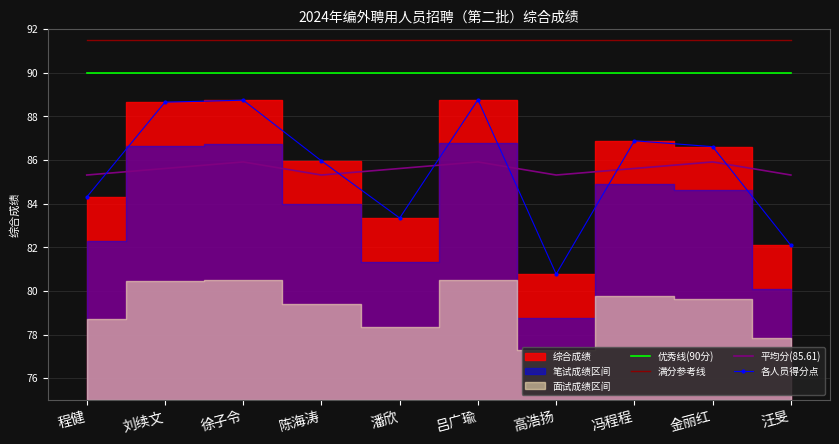

Which series has the widest spread of values?

各人员得分点